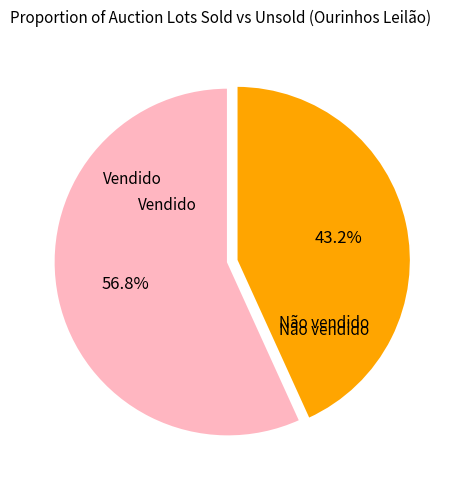

Does any single category account for the majority?

Yes